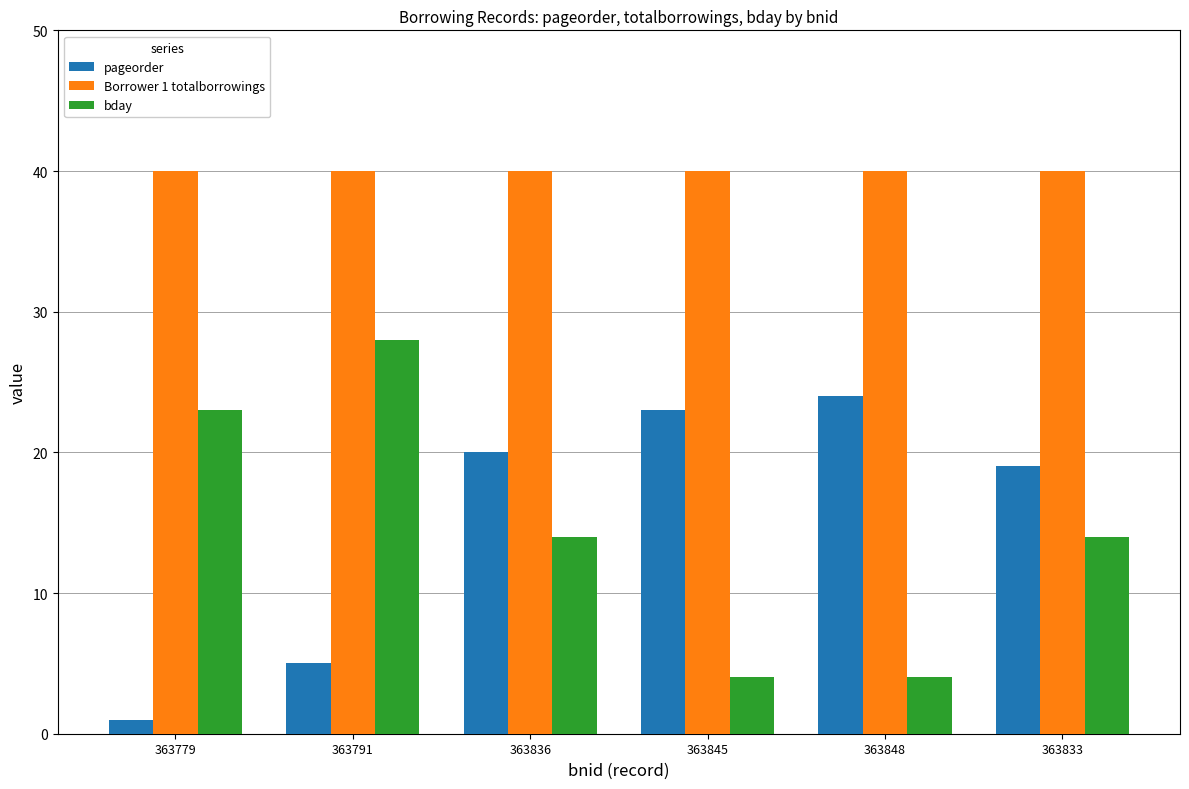

Which series has the largest range (max minus min)?

bday